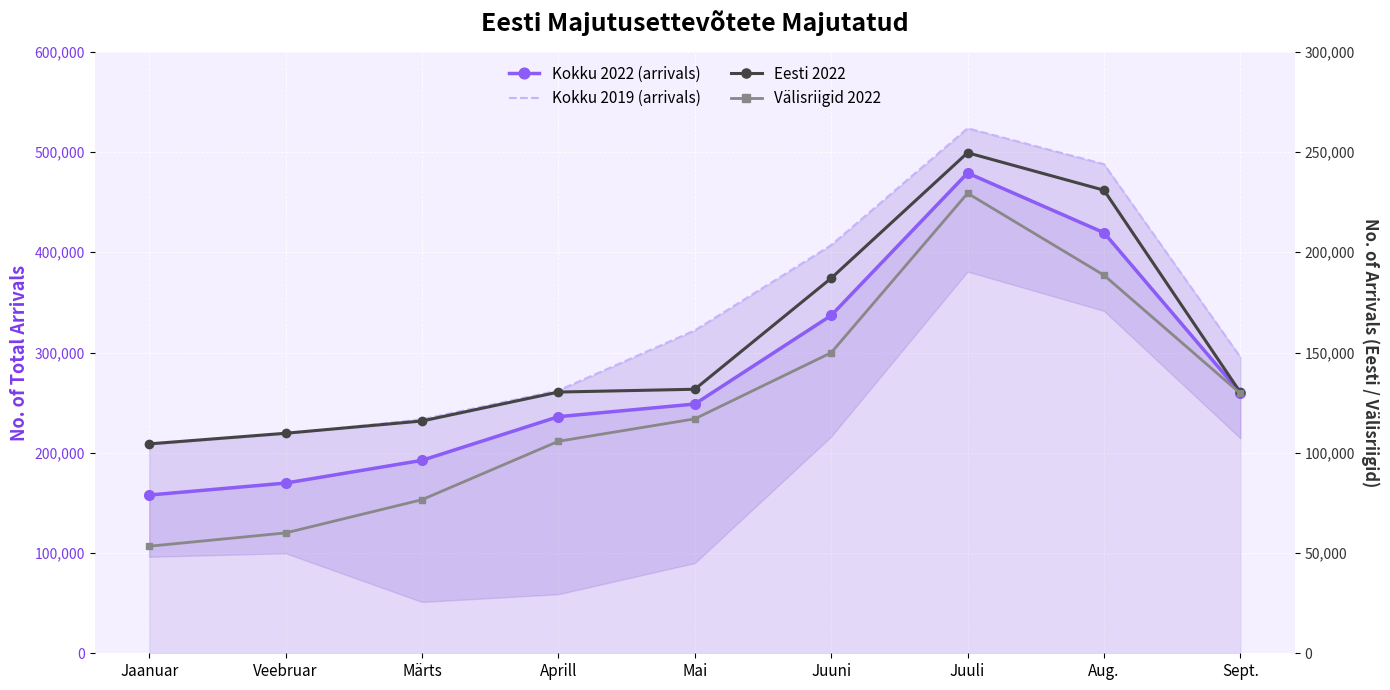

What are all the series names shown in the legend?

Kokku 2022 (arrivals), Kokku 2019 (arrivals), Eesti 2022, Välisriigid 2022